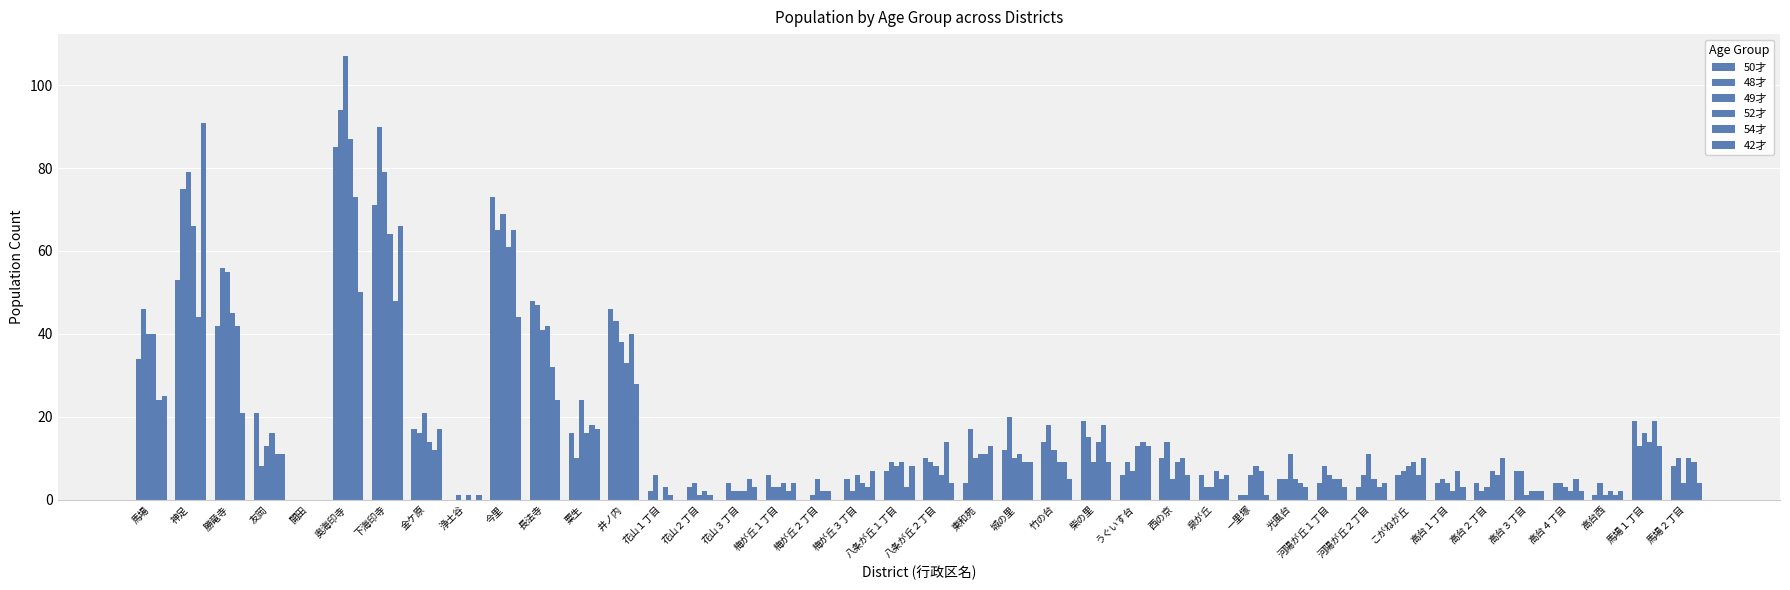

Between 高台３丁目 and 河陽が丘１丁目, which is larger?

高台３丁目